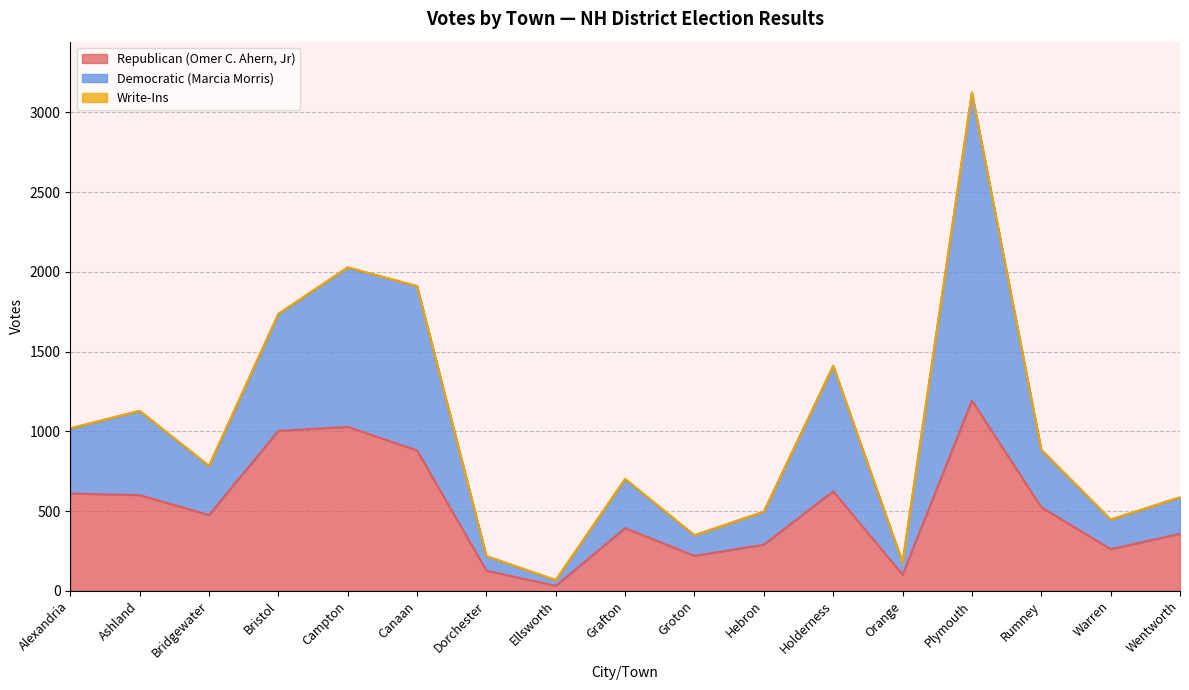

Which category has the highest value in the Republican (Omer C. Ahern, Jr) series?

Plymouth